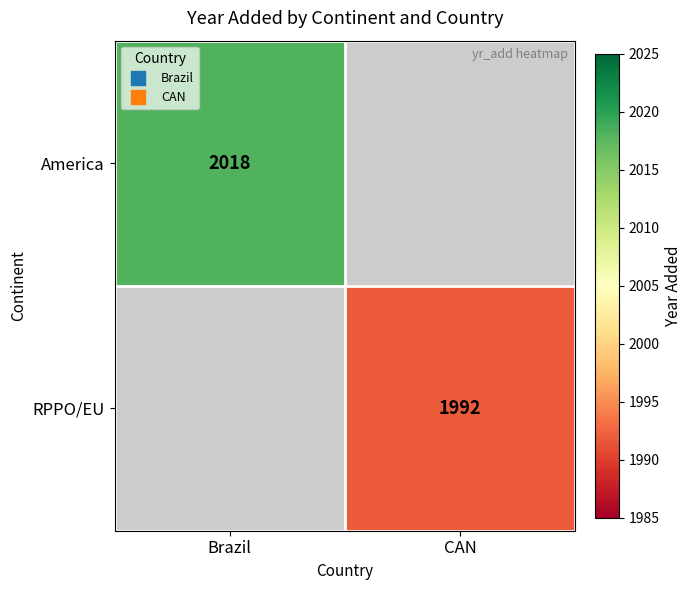

At how many categories does at least one series exceed 1992?

1